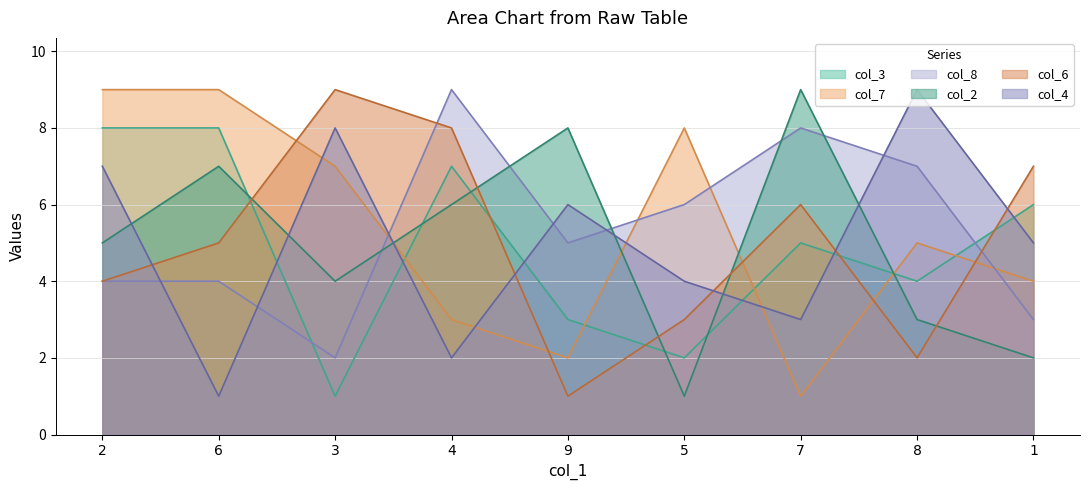

In col_2, how many points are higher than both neighbors (excluding endpoints)?

3